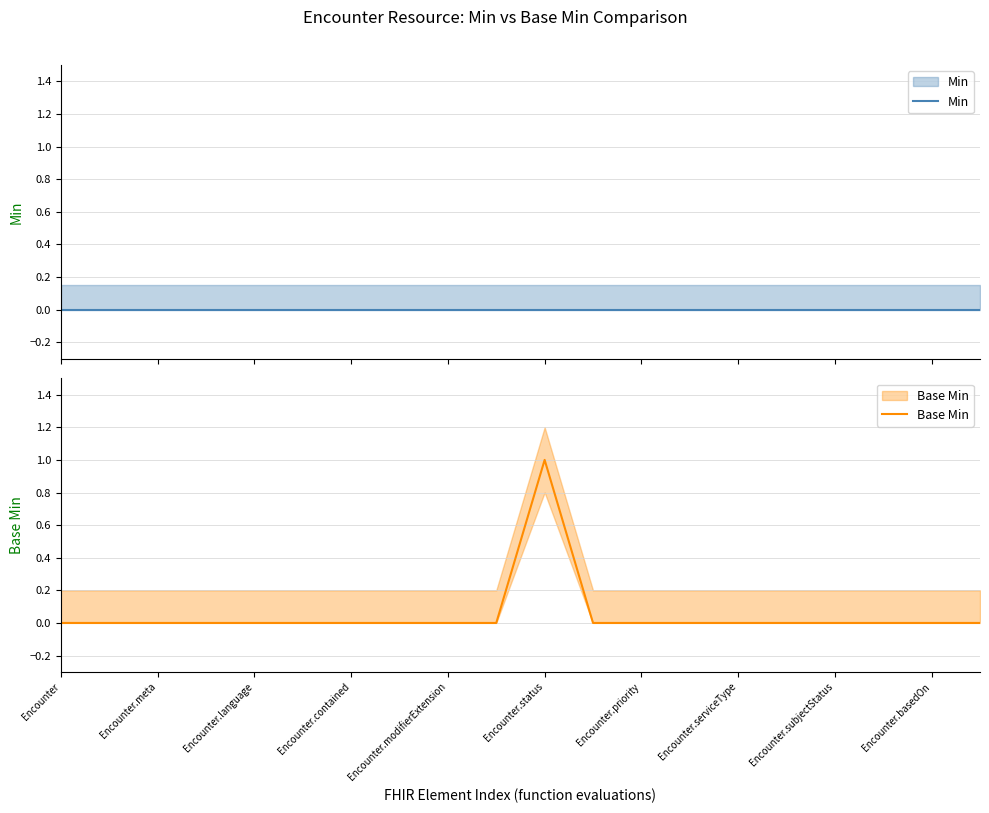

Which has a higher value, Encounter.subjectStatus or Encounter.modifierExtension?

Encounter.subjectStatus